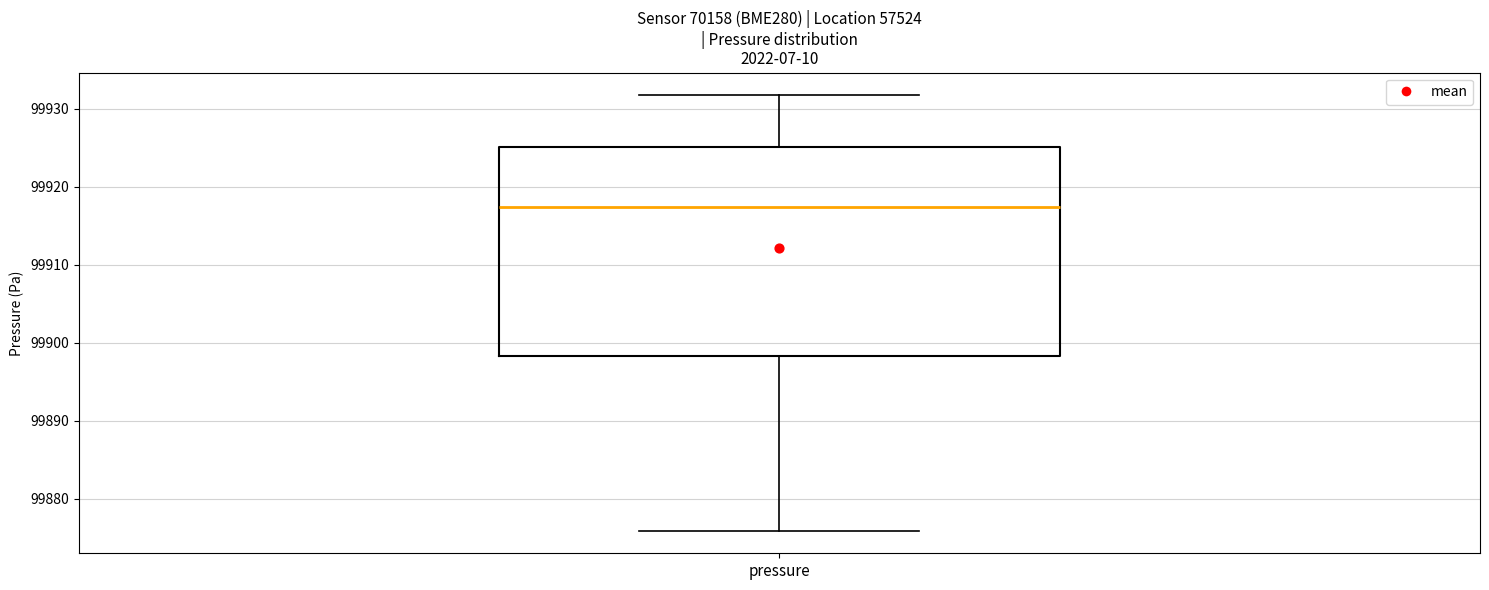

Where is the lower edge of the box for pressure on the y-axis? The values are not printed on the chart, so give them approximately, as read against the axis.

99898